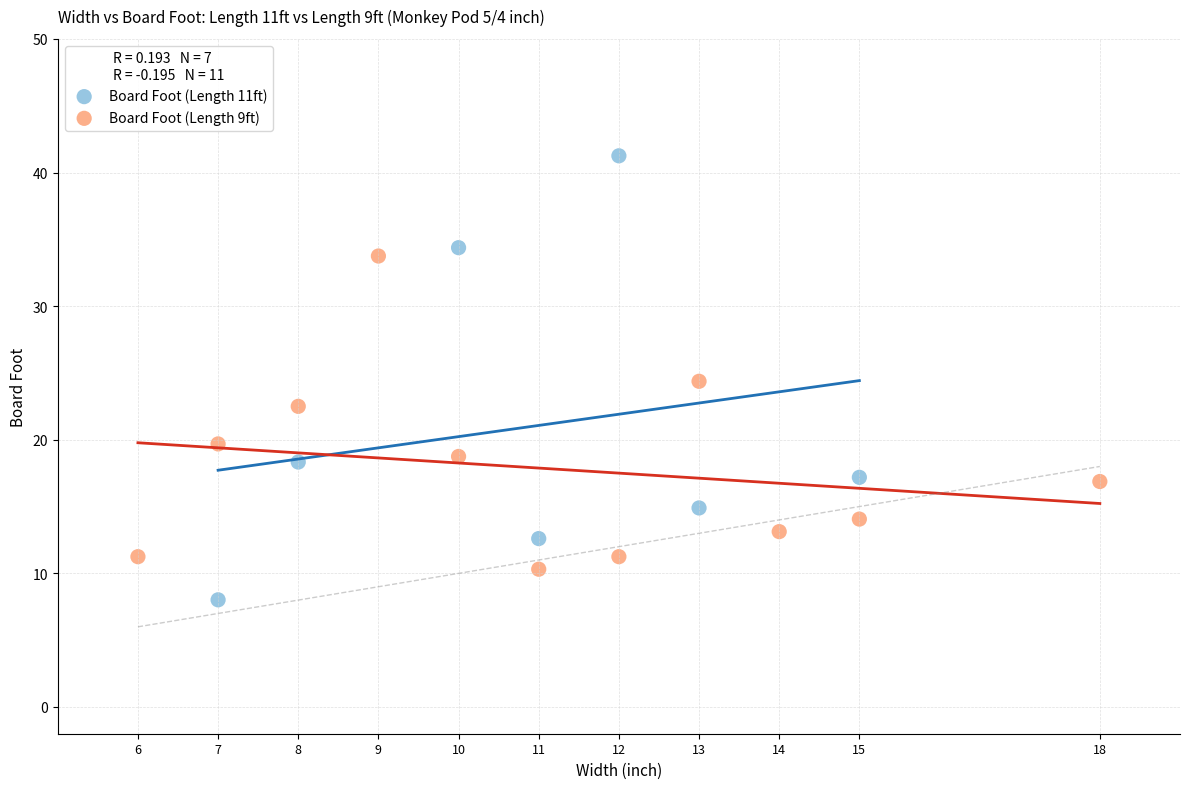

Which series reaches the maximum Y coordinate?

Board Foot (Length 11ft)